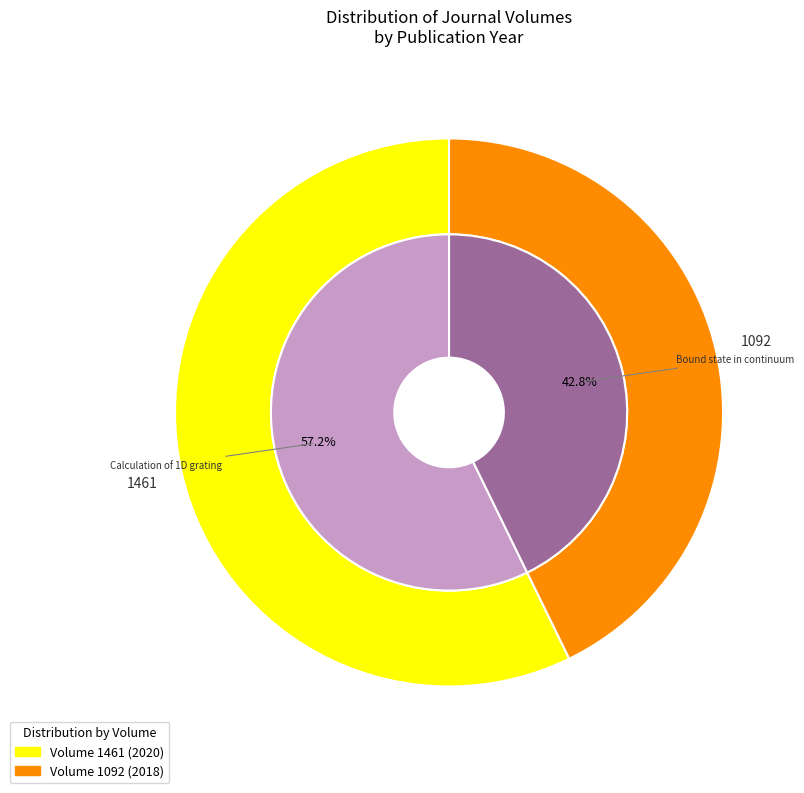

How much of the chart is everything except Calculation of the 1D grating scattering?

42.8%